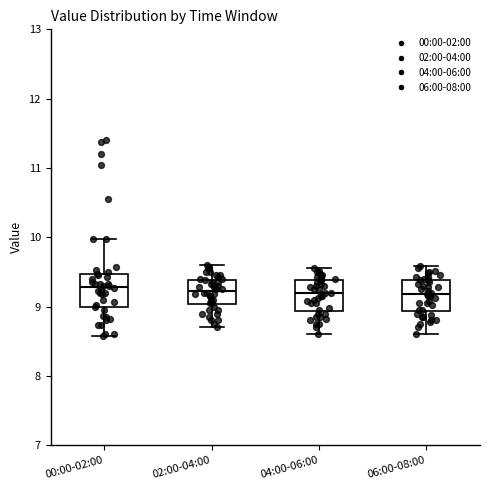

Where does the upper whisker of the box for 00:00-02:00 end on the y-axis? The values are not printed on the chart, so give them approximately, as read against the axis.

10.0